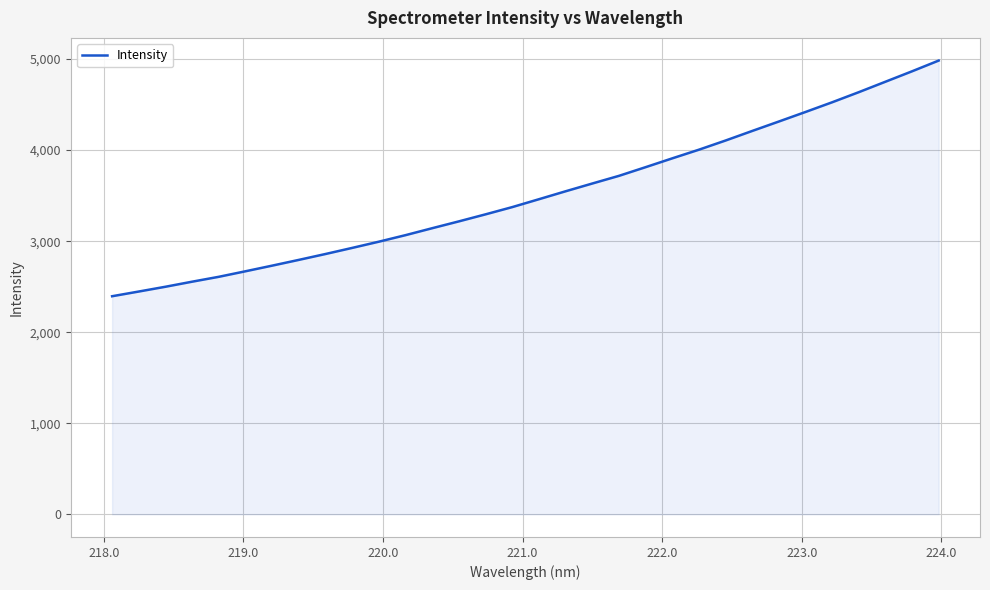

What is the difference between the maximum and minimum values?

2588.3